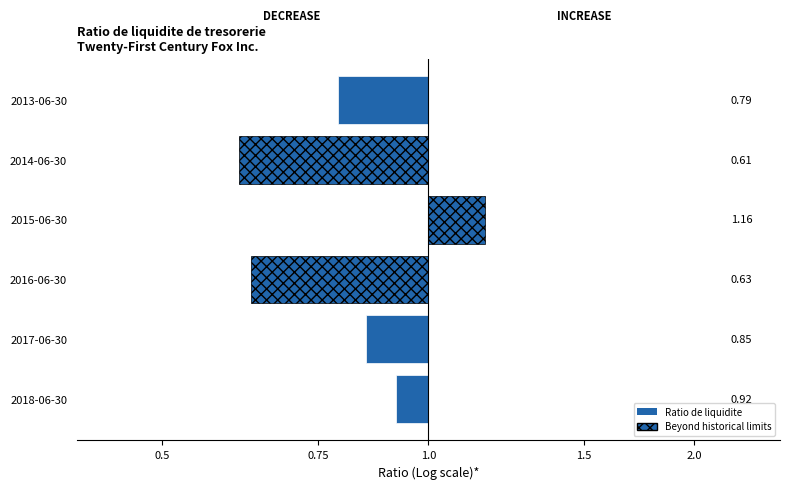

What value does the data have at 2015-06-30?

1.2